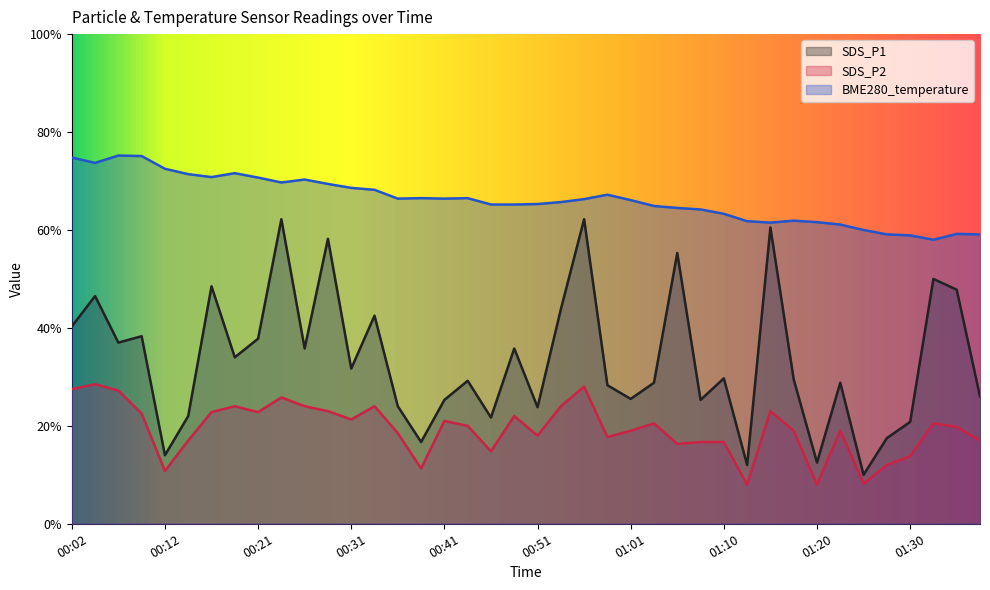

How many lines are shown in the chart?

3